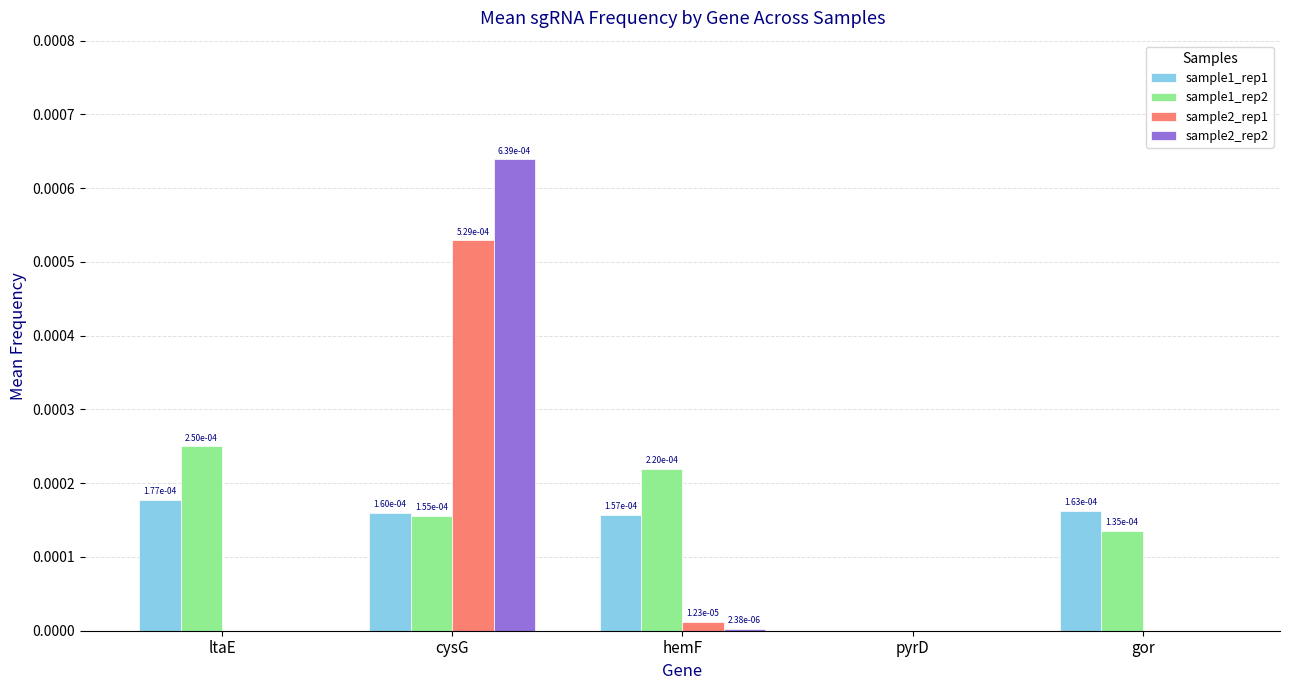

The value of sample2_rep1 at hemF is 0.0. True or false?

True